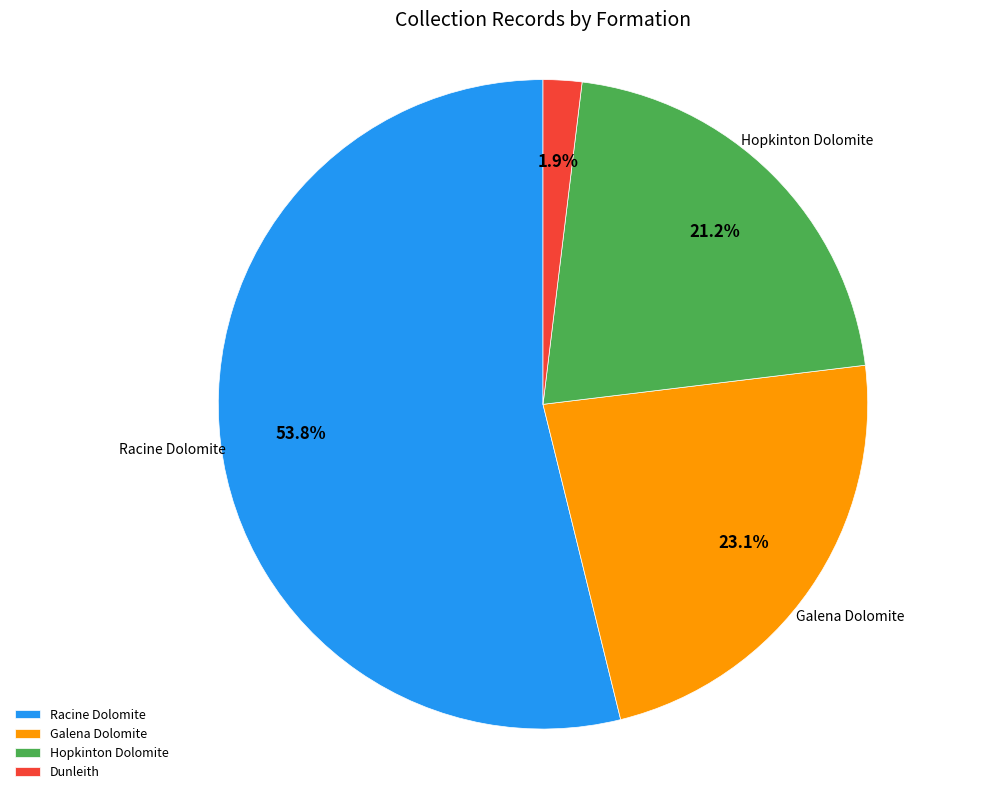

What is the largest slice in the pie chart?

Racine Dolomite